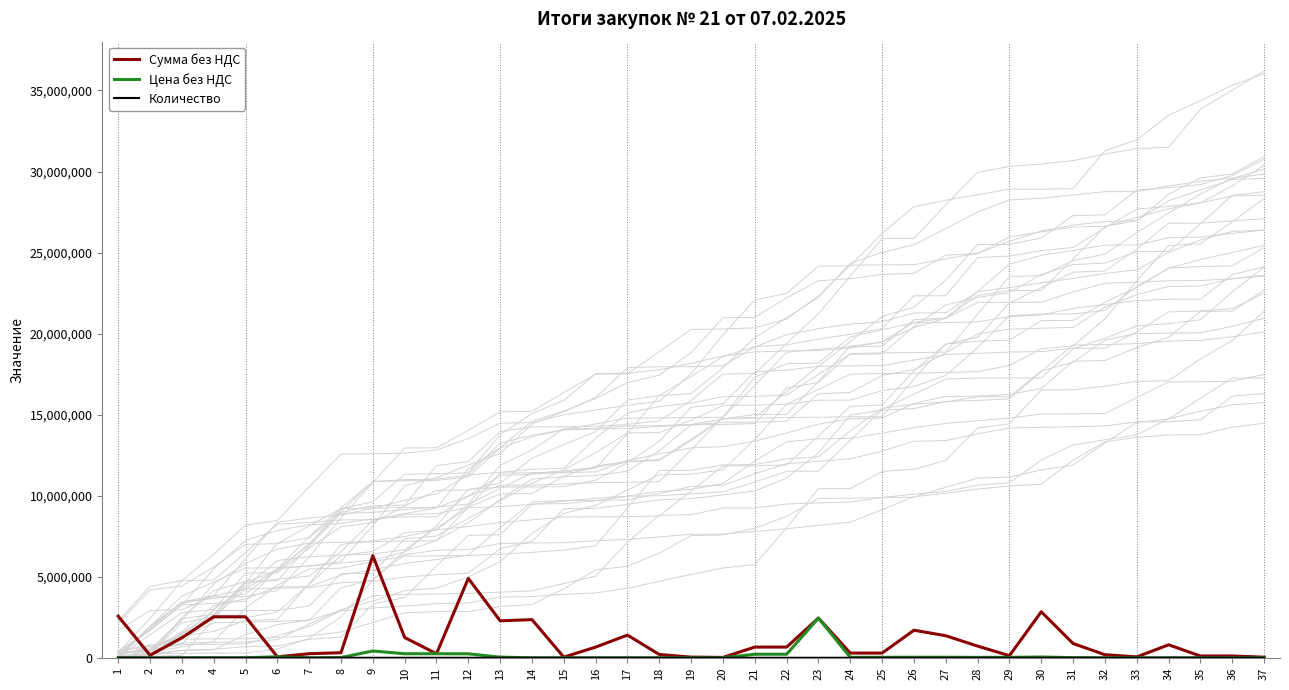

What is the value of the Сумма без НДС point at the 13th from the left?

2280000